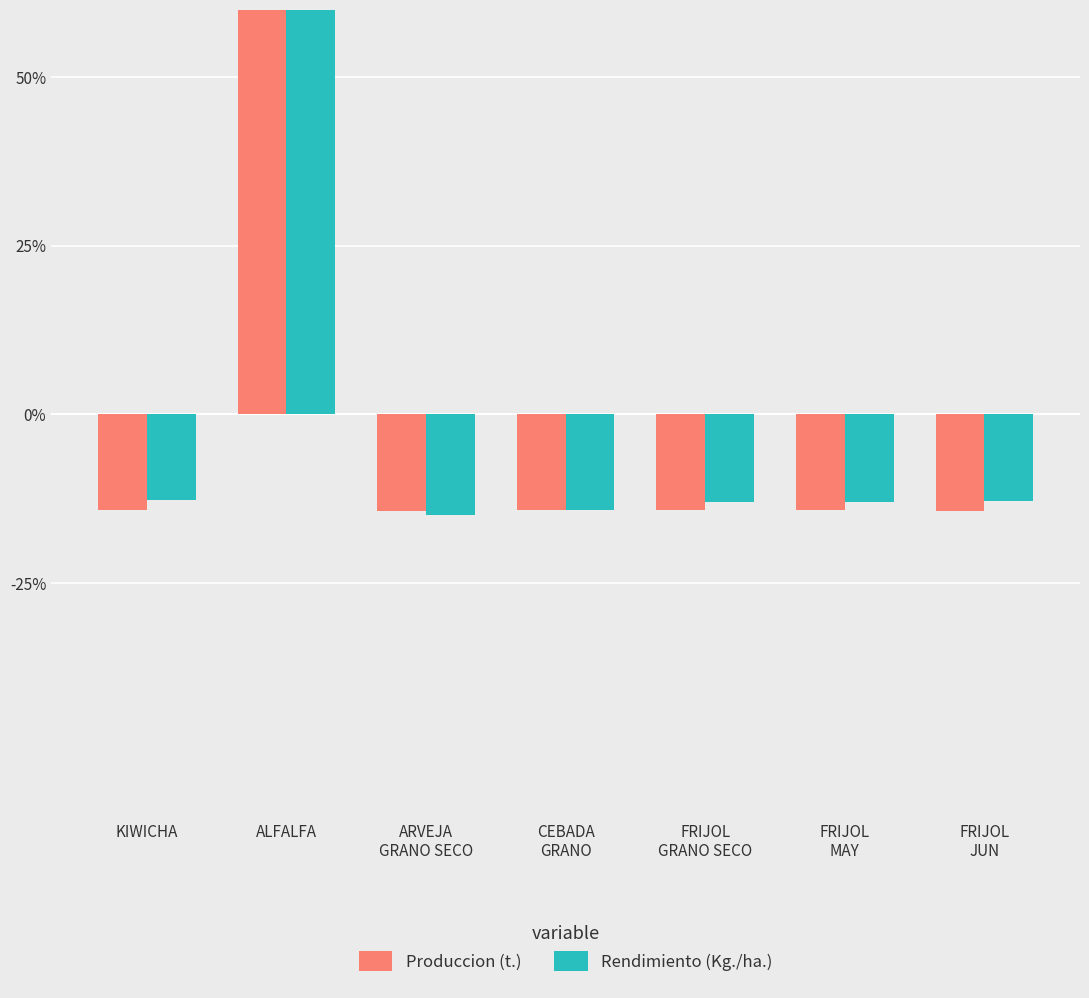

Reading left to right, transcribe all the data shown in this chart.

Produccion (t.): KIWICHA=-14.3	ALFALFA=85.7	ARVEJA
GRANO SECO=-14.3	CEBADA
GRANO=-14.3	FRIJOL
GRANO SECO=-14.2	FRIJOL
MAY=-14.3	FRIJOL
JUN=-14.3
Rendimiento (Kg./ha.): KIWICHA=-12.7	ALFALFA=80.7	ARVEJA
GRANO SECO=-15.0	CEBADA
GRANO=-14.2	FRIJOL
GRANO SECO=-13.0	FRIJOL
MAY=-13.1	FRIJOL
JUN=-12.8